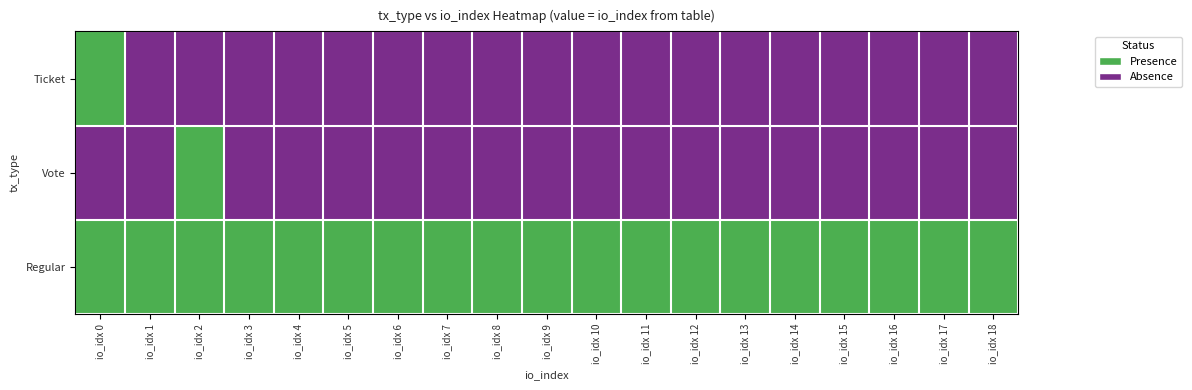

What is the difference between the highest and lowest values at io_idx 10?

1